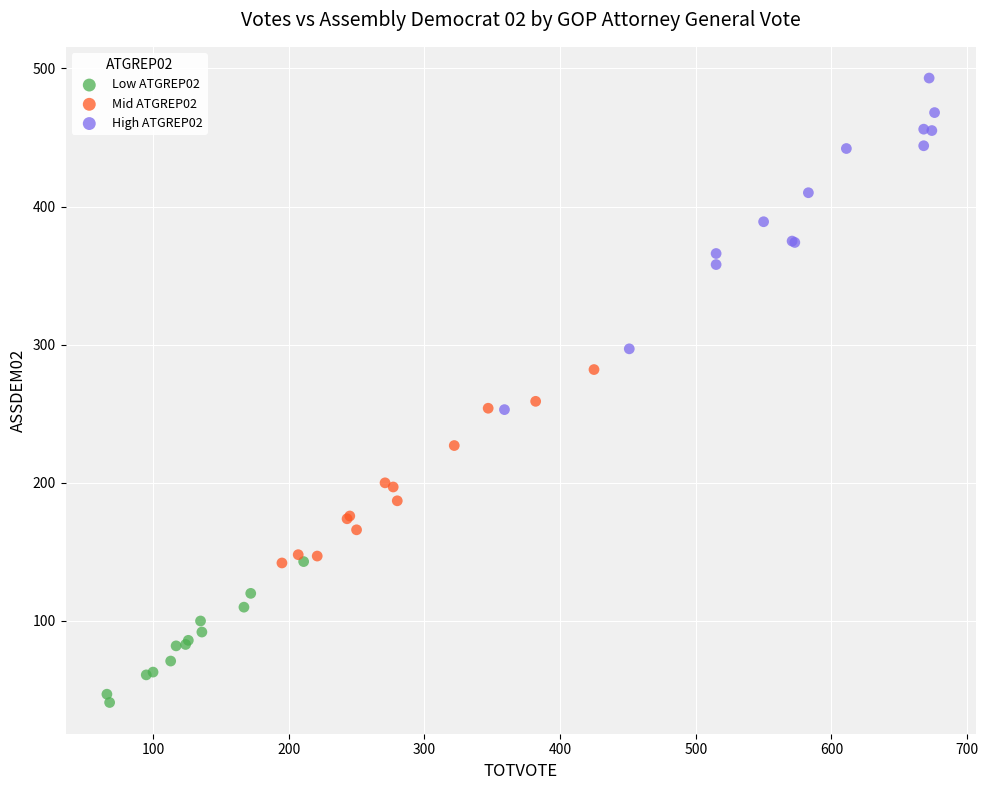

Which series contains the highest Y value?

High ATGREP02